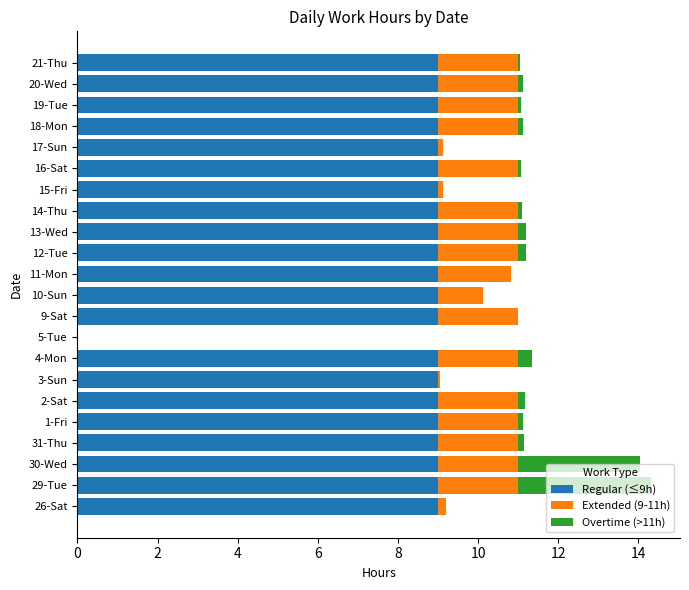

What is the total value across all series at 30-Wed?

14.1